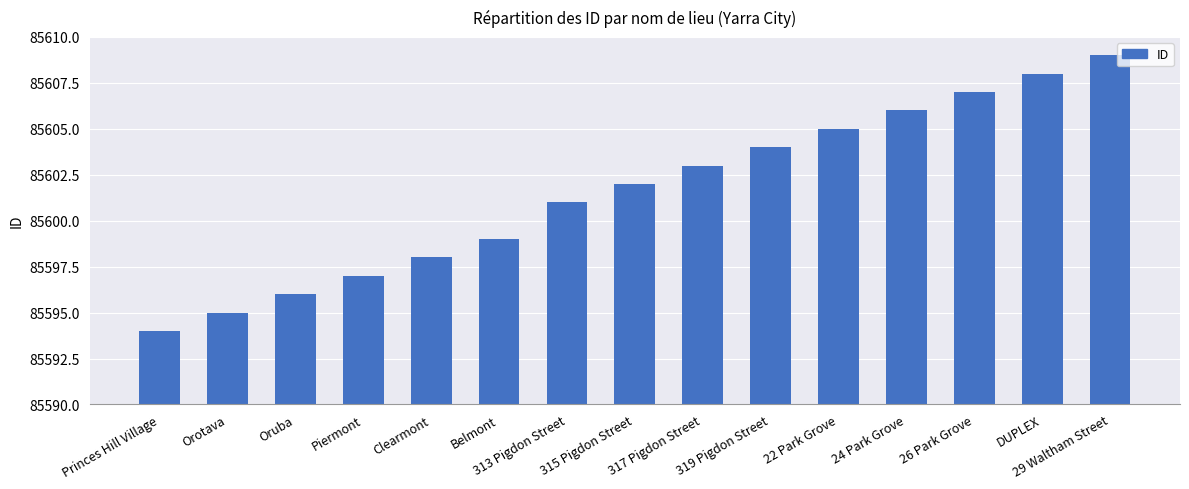

What is the label of the 8th bar from the right?

315 Pigdon Street